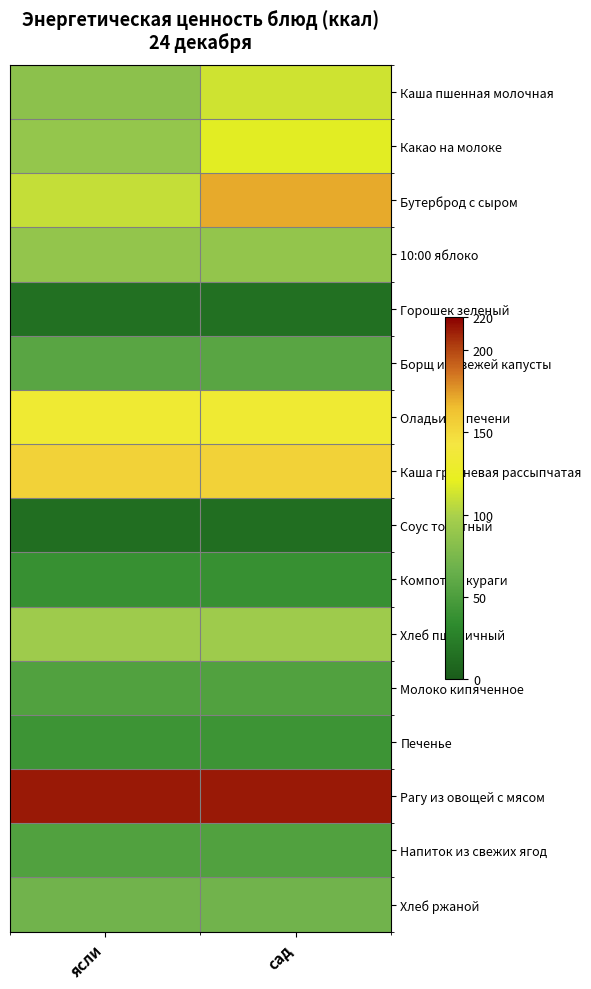

Which has a higher value, сад or ясли?

сад